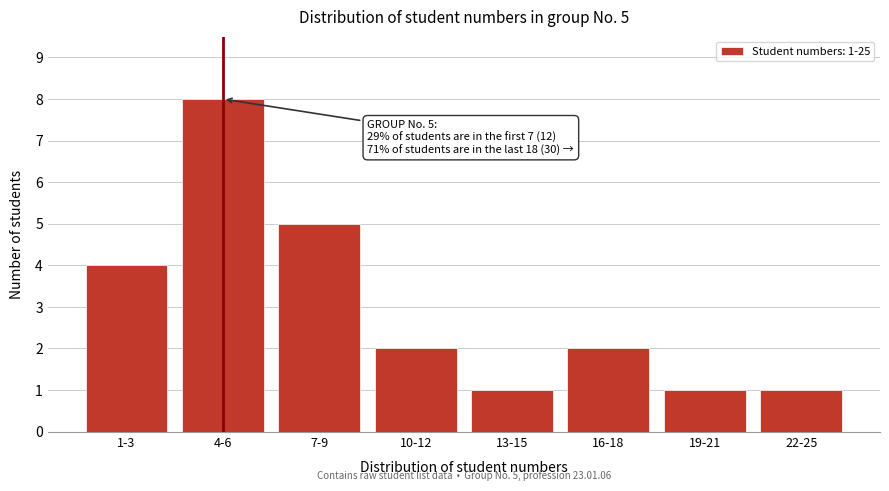

Reading right to left, transcribe all the data shown in this chart.

22-25=1	19-21=1	16-18=2	13-15=1	10-12=2	7-9=5	4-6=8	1-3=4